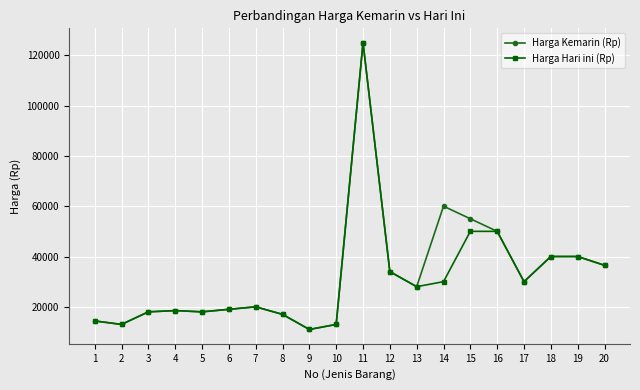

How many distinct data groups are displayed?

2